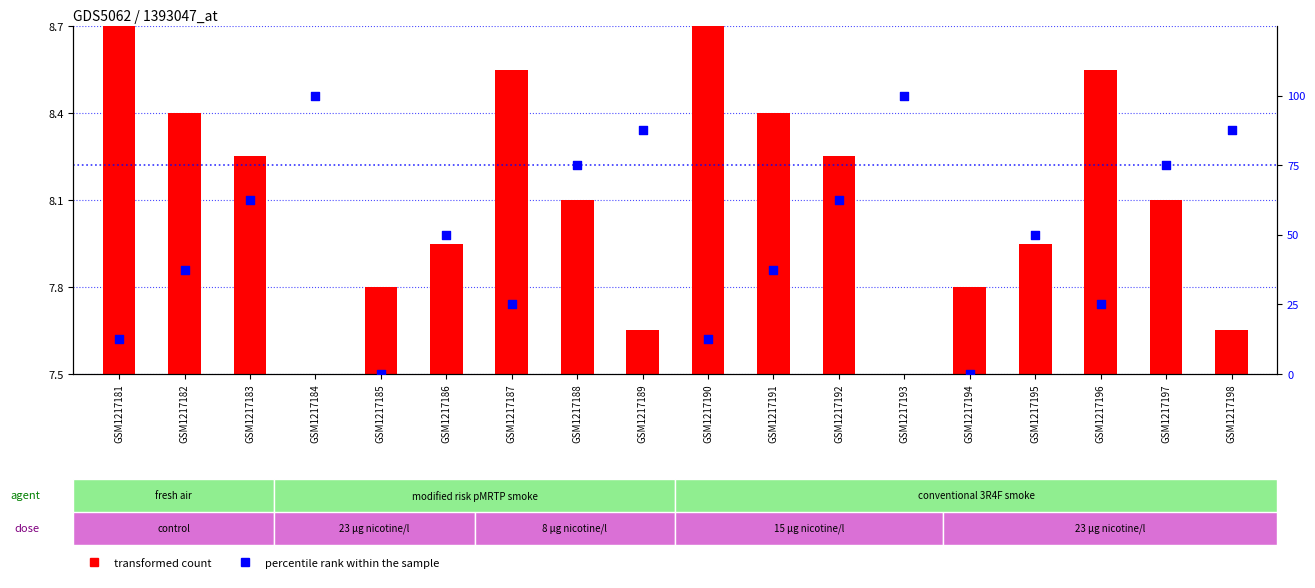

Which series reaches the minimum Y coordinate?

transformed count